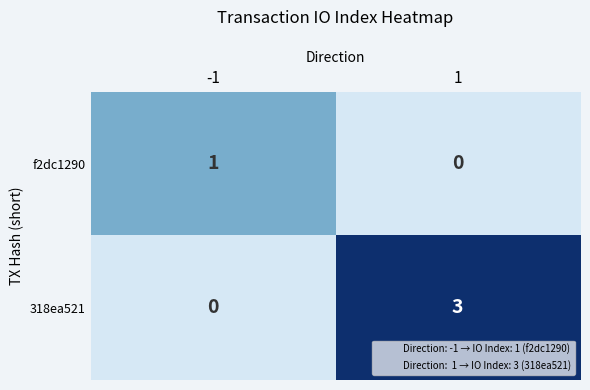

At -1, list the series in order from largest to smallest.

f2dc1290, 318ea521